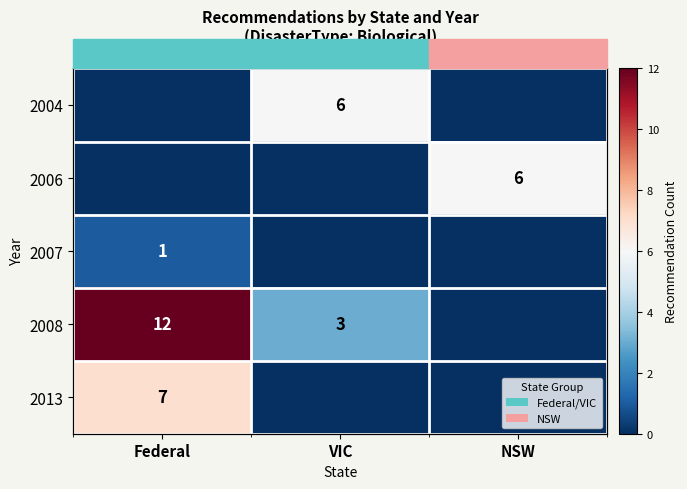

At which category is the sum across all series the highest?

Federal